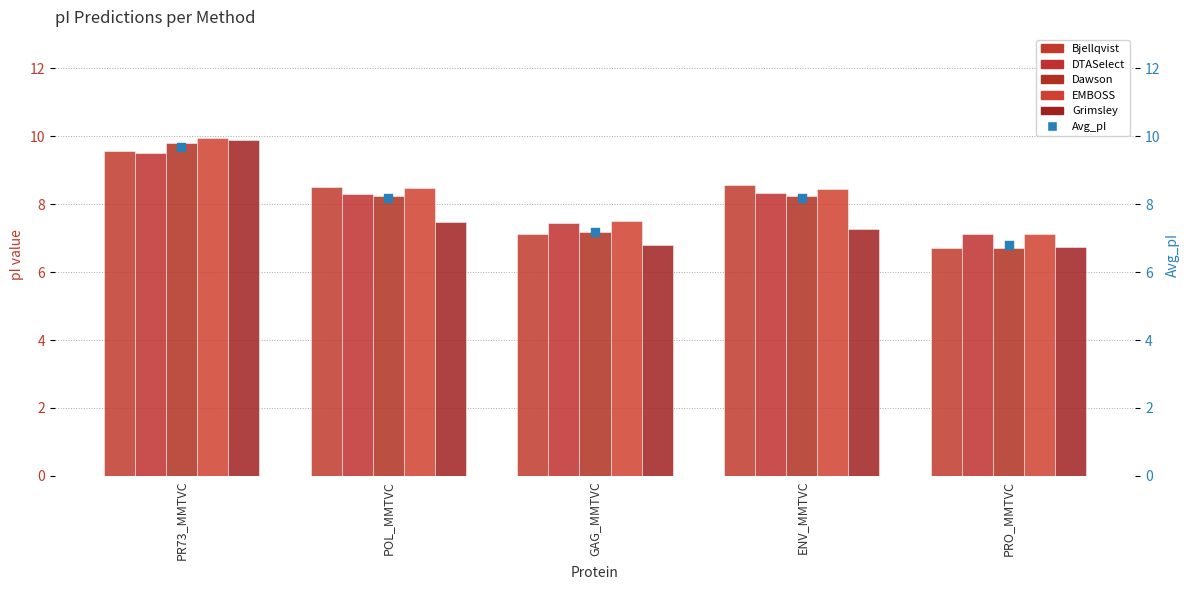

Which series reaches the minimum Y coordinate?

Bjellqvist